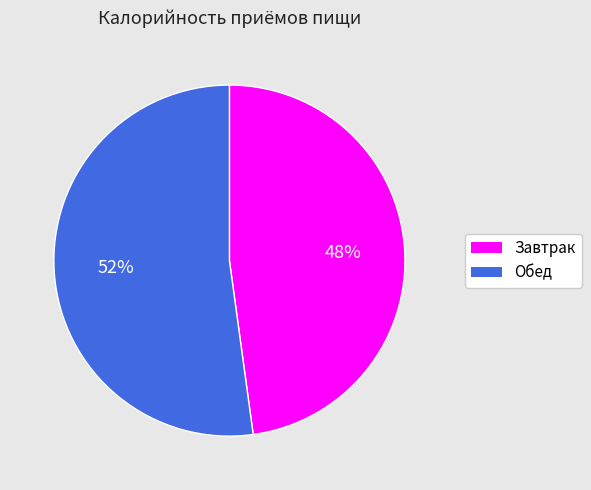

What percentage is the Обед slice, to the nearest percent?

52%